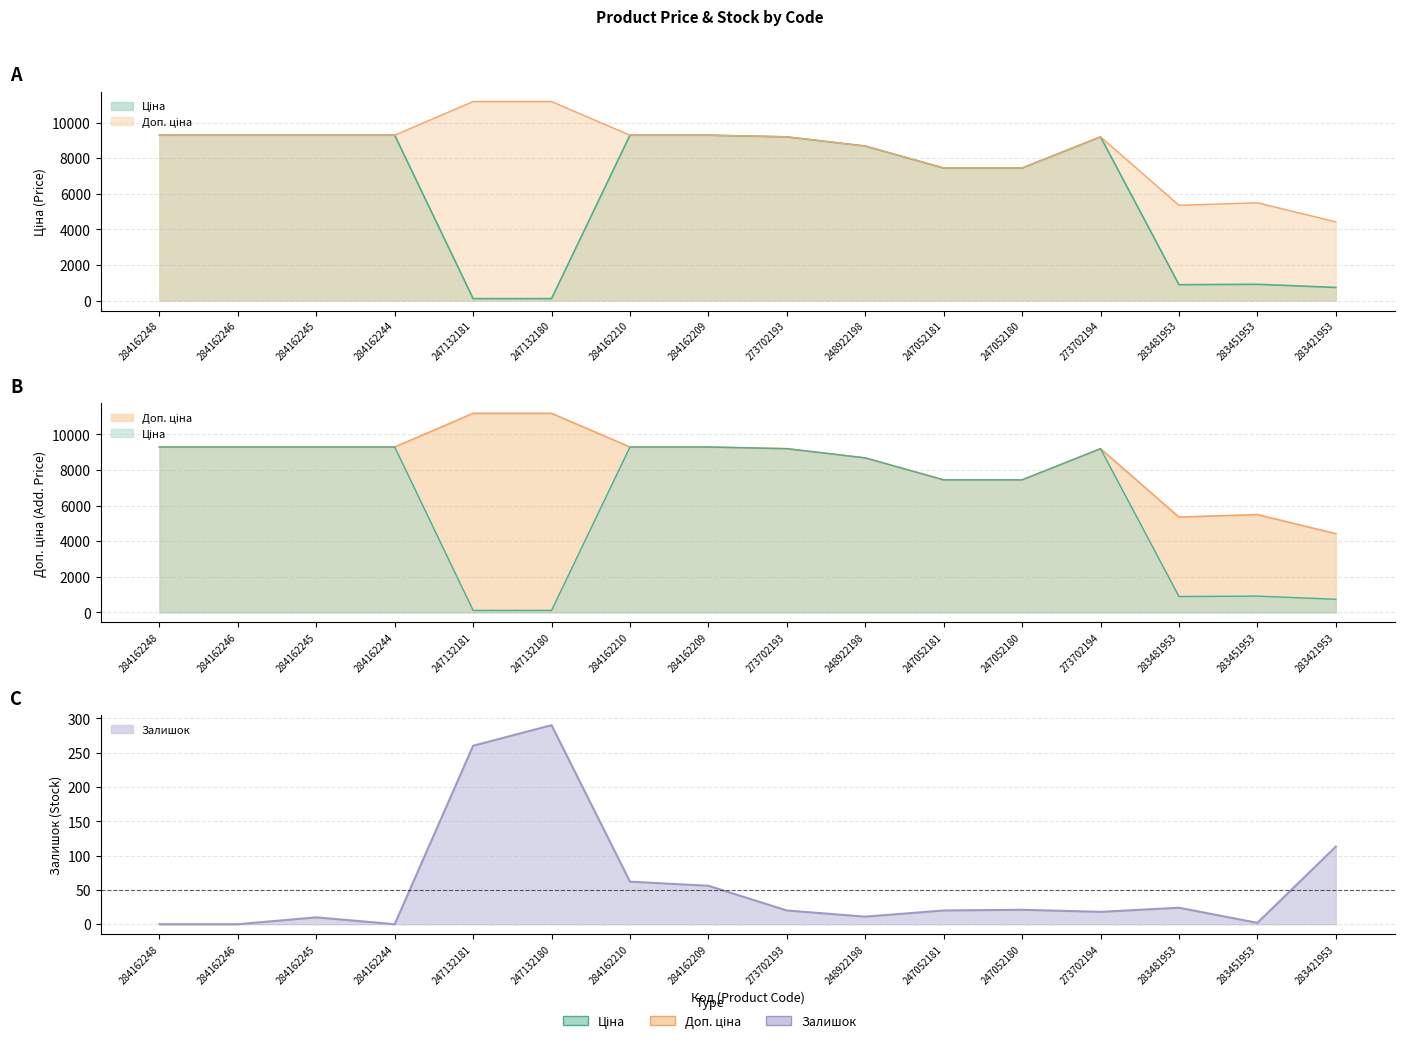

In Залишок, how many points are lower than both neighbors (excluding endpoints)?

4